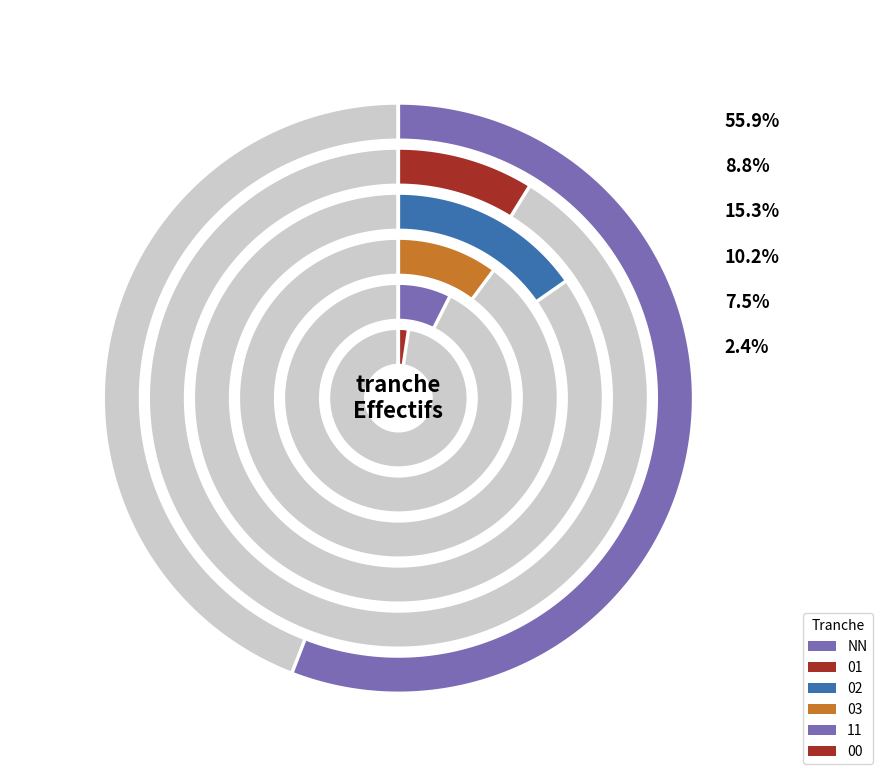

Which has a higher value, NN or 11?

NN